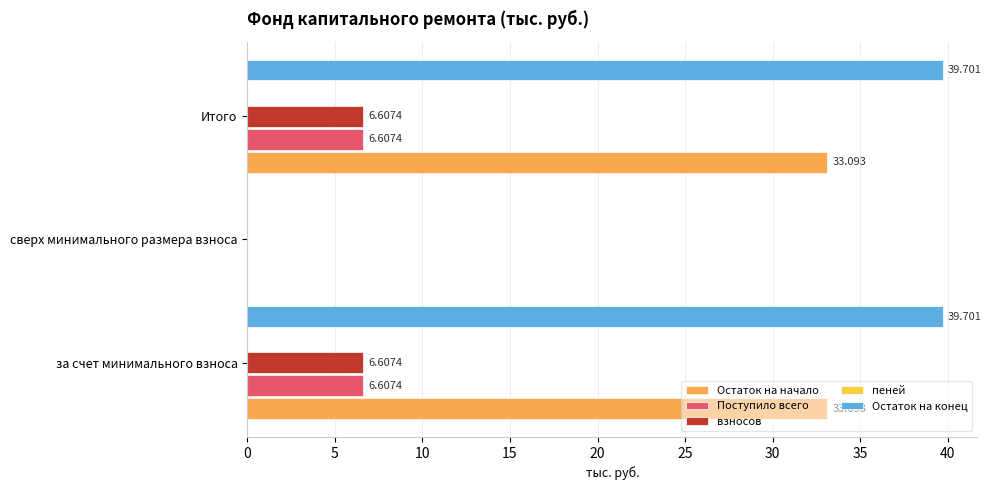

At which label is Поступило всего closest to 3?

сверх минимального размера взноса